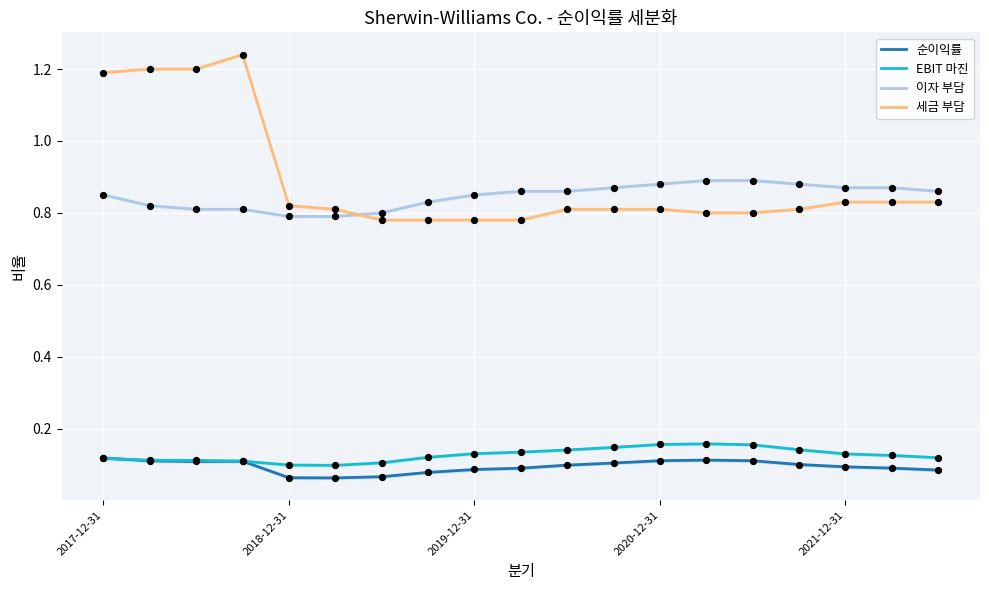

True or false: 세금 부담 and 순이익률 cross at least once.

False